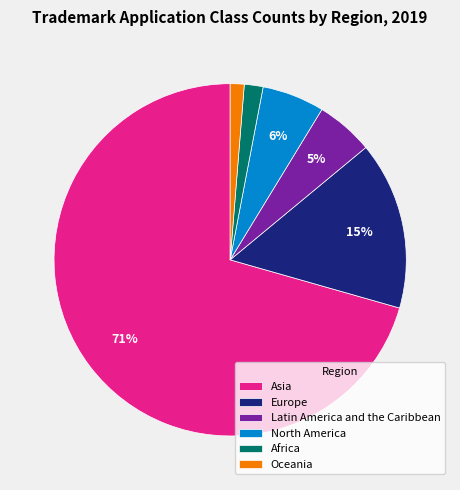

Does Asia account for over 50% of the chart?

Yes